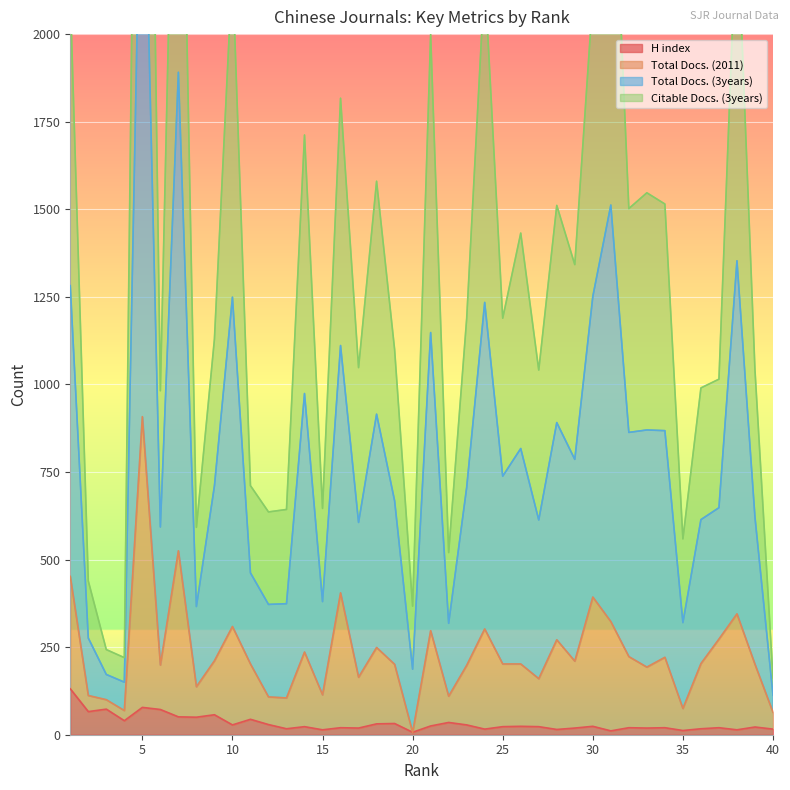

How many lines are shown in the chart?

4